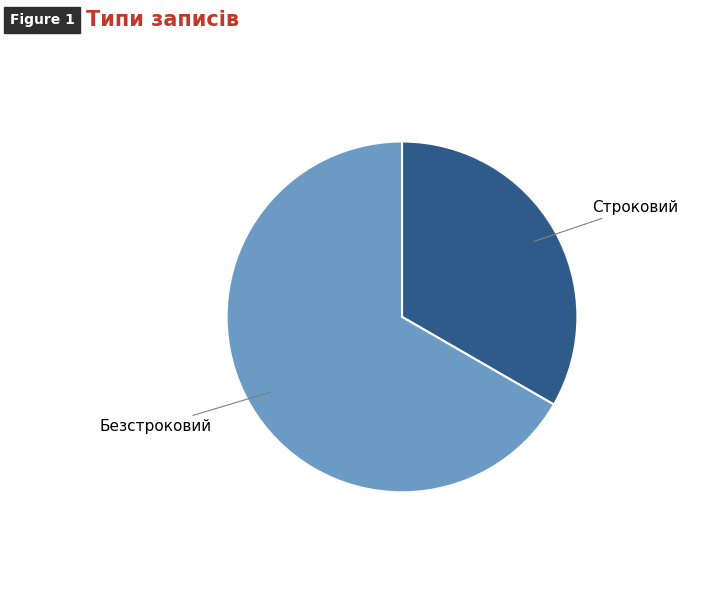

Is there a majority slice in this chart?

Yes